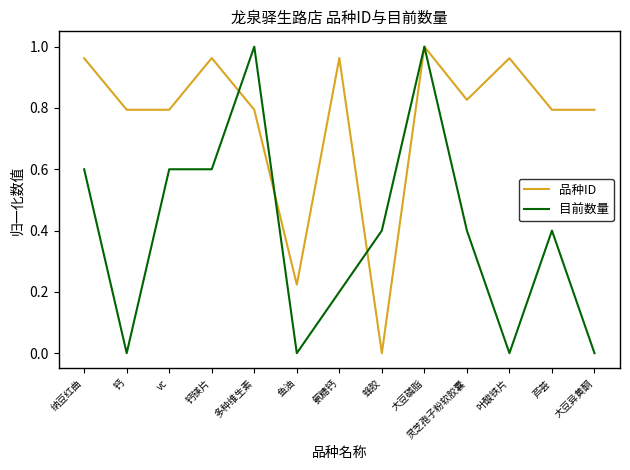

The value of 目前数量 at 芦荟 is 0.4. True or false?

True